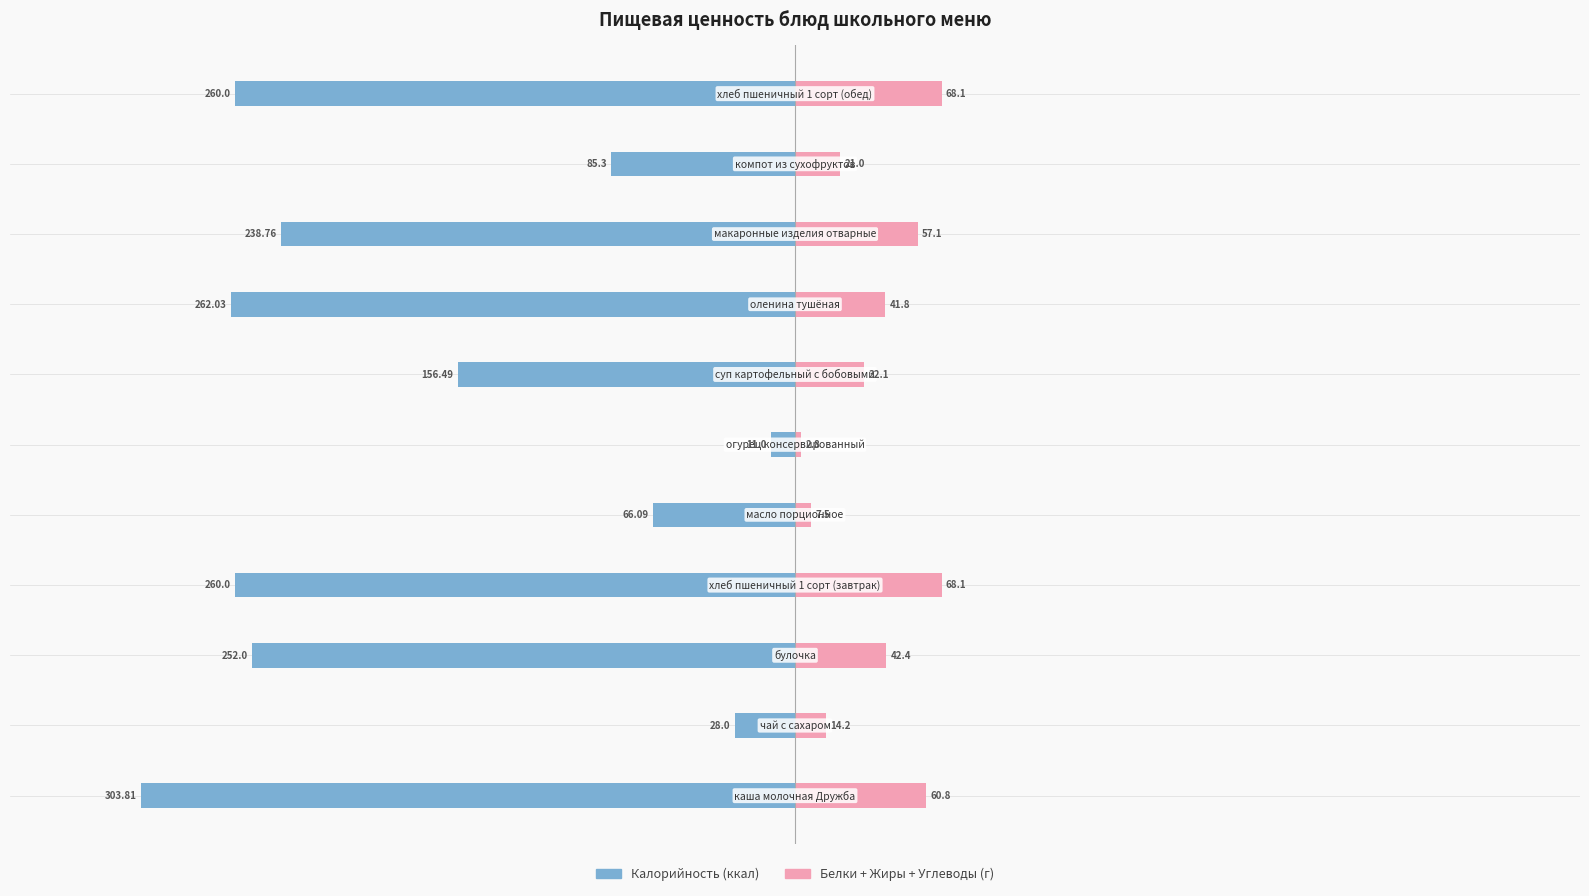

What is the difference between the maximum and minimum values in the Белки+Жиры+Углеводы series?

65.3